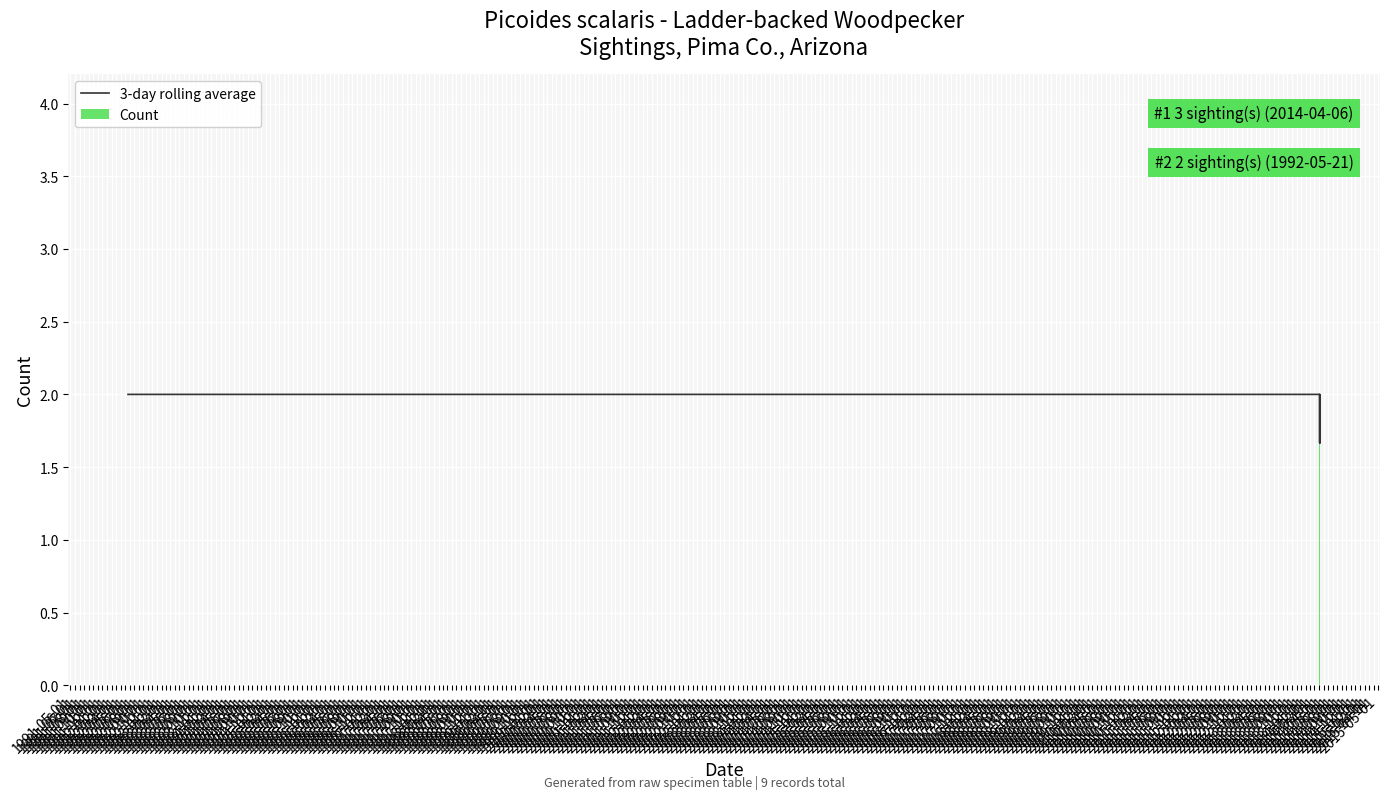

What is the maximum value for 3-day rolling average?

2.0